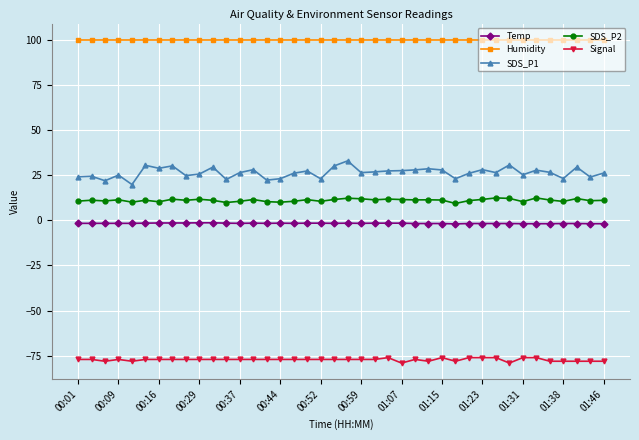

What is the value of the SDS_P1 point at the 4th from the left?

25.0